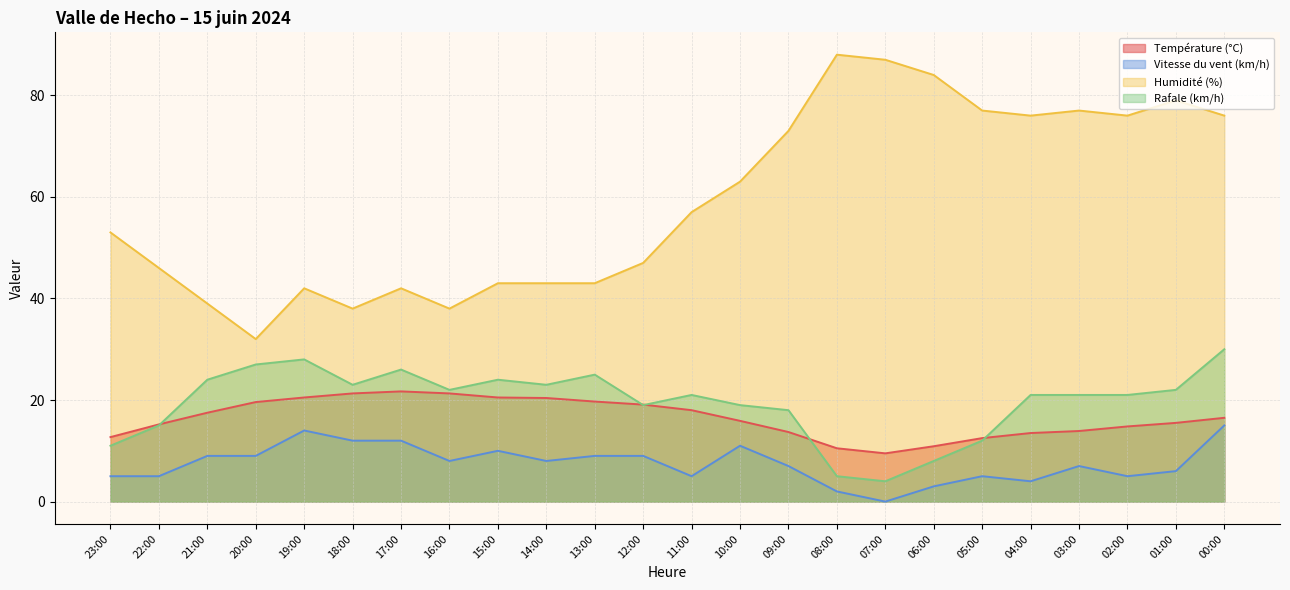

True or false: Température (°C) and Vitesse du vent (km/h) intersect in this chart.

False